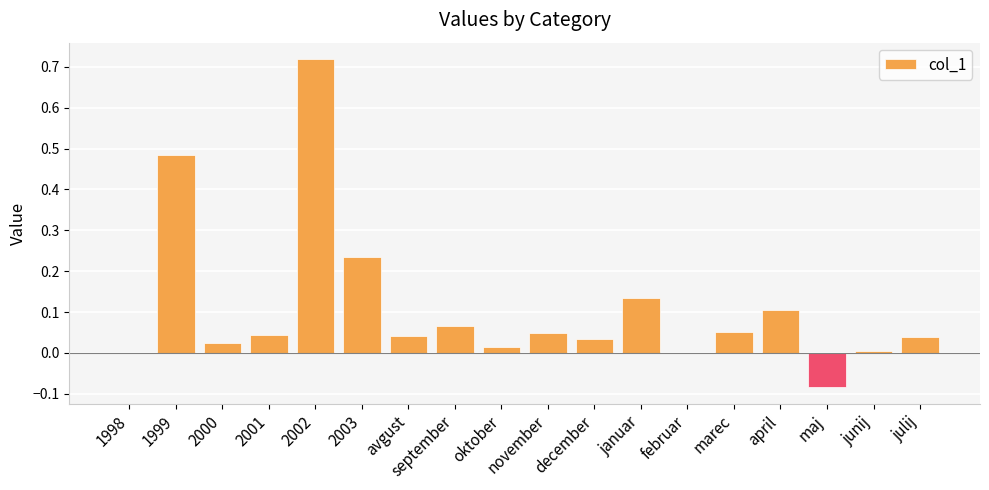

At which category does the chart reach its peak across all series?

2002